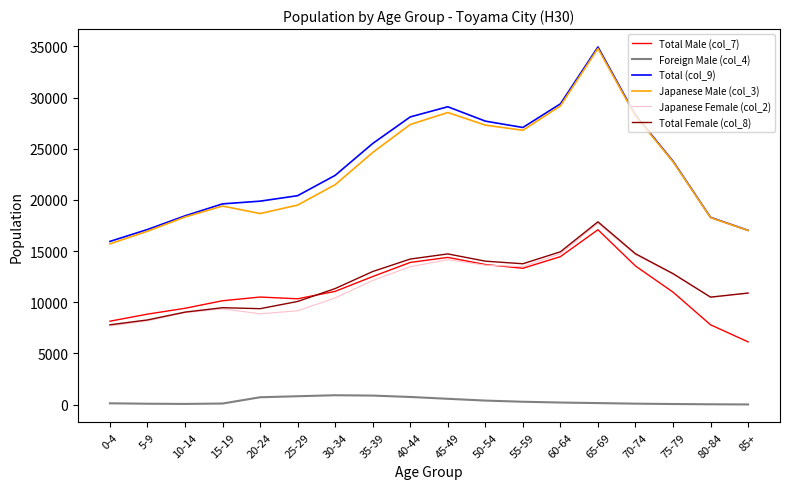

Which series has the largest total across all categories?

Total (col_9)